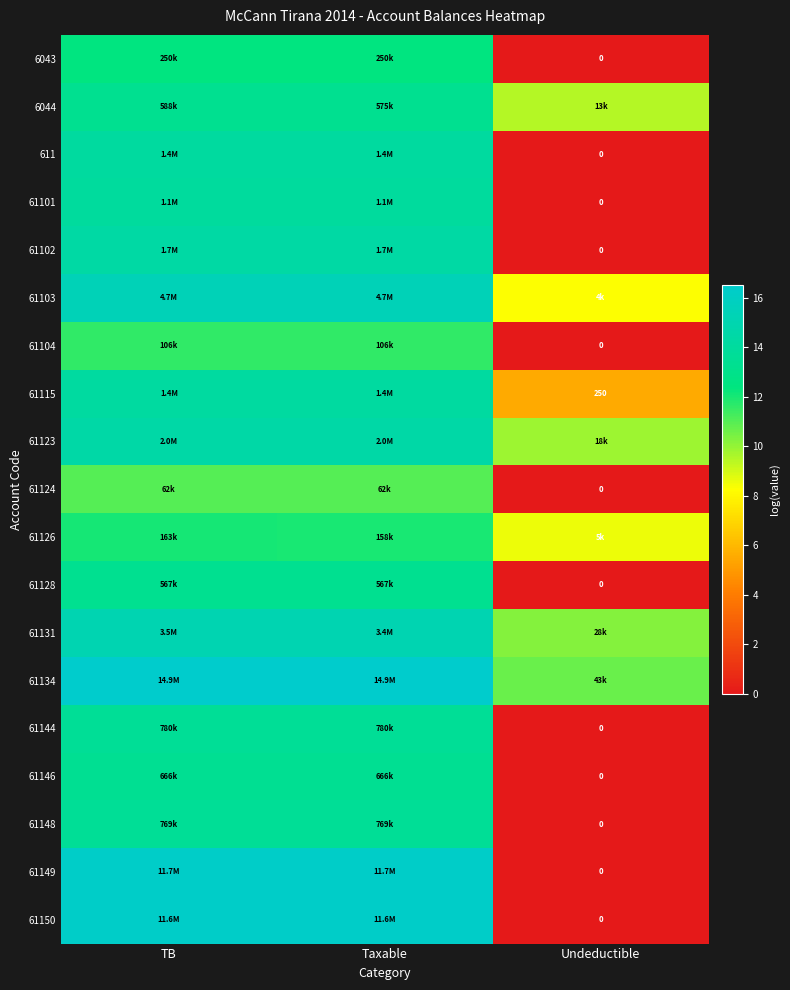

At which category is the sum across all series the highest?

TB